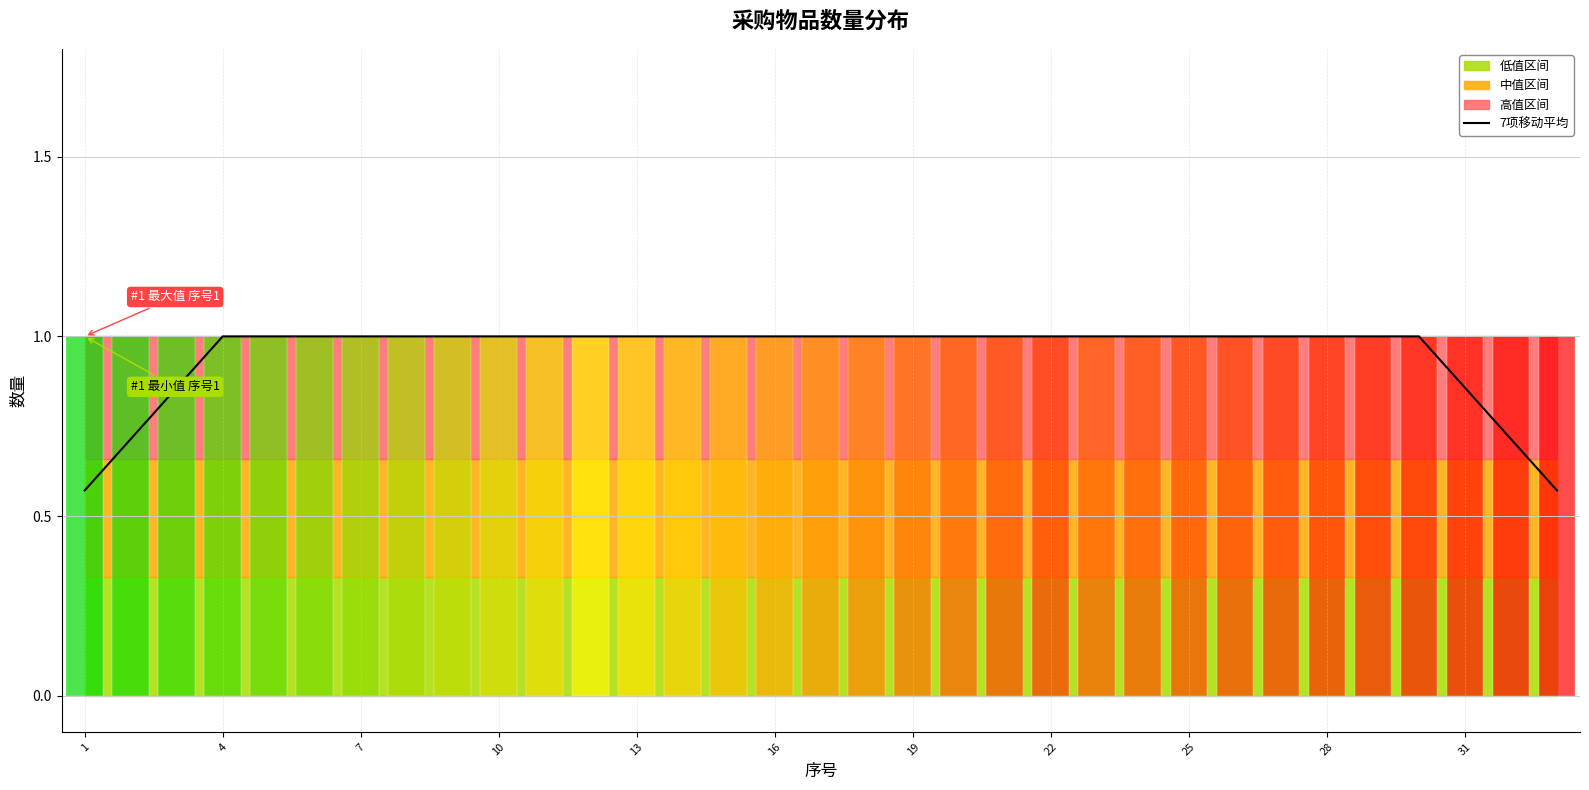

What is the maximum value for 7项移动平均?

1.0